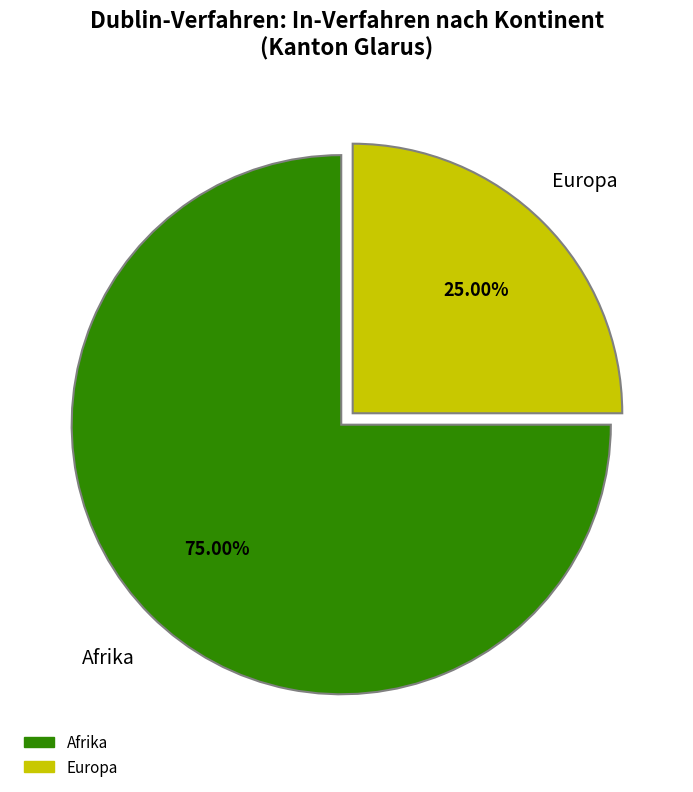

Does any single category account for the majority?

Yes